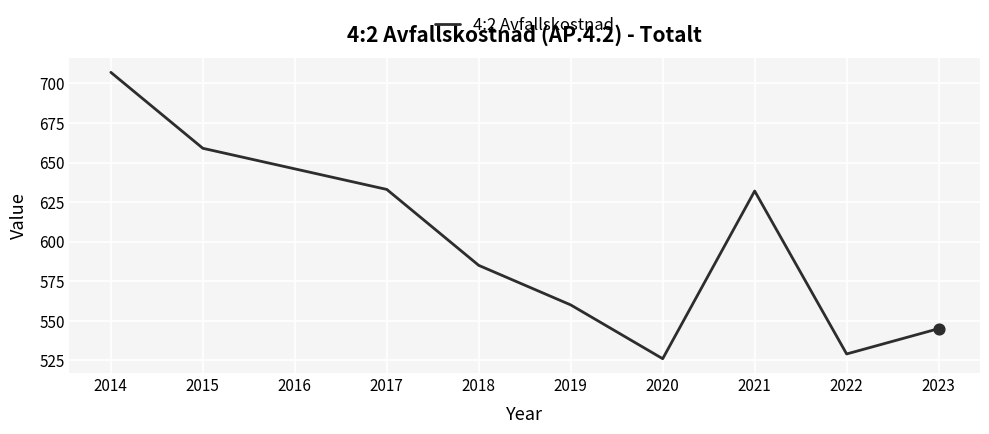

What is the change in value from 2015 to 2016?

-13